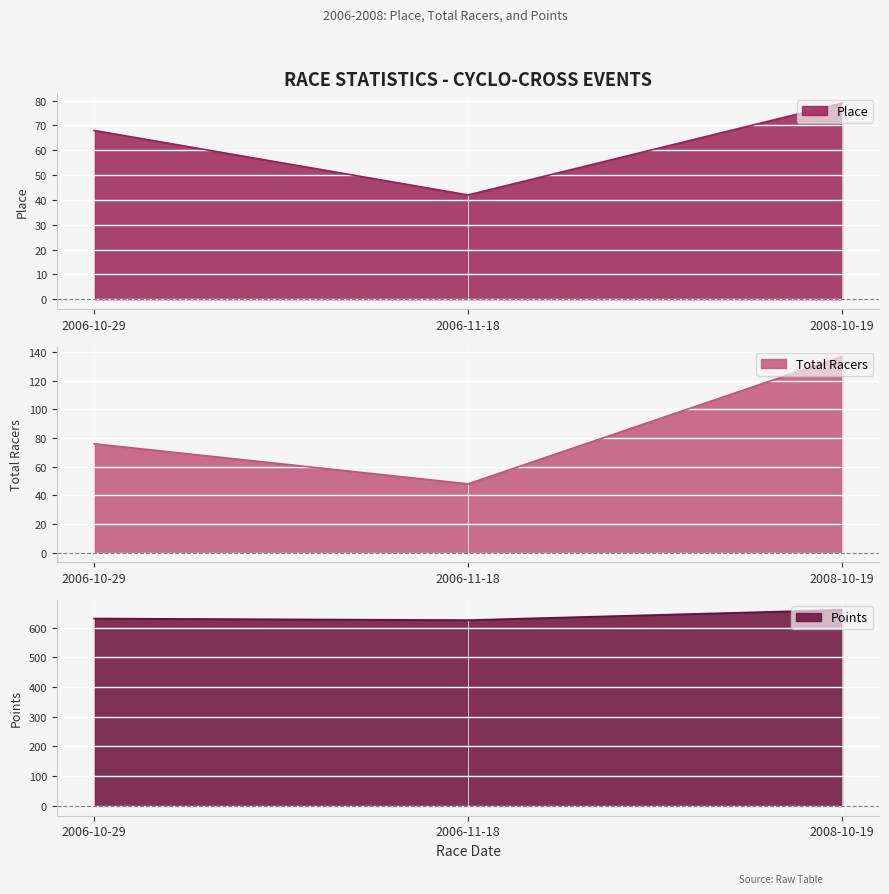

At which category is the sum across all series the highest?

2008-10-19